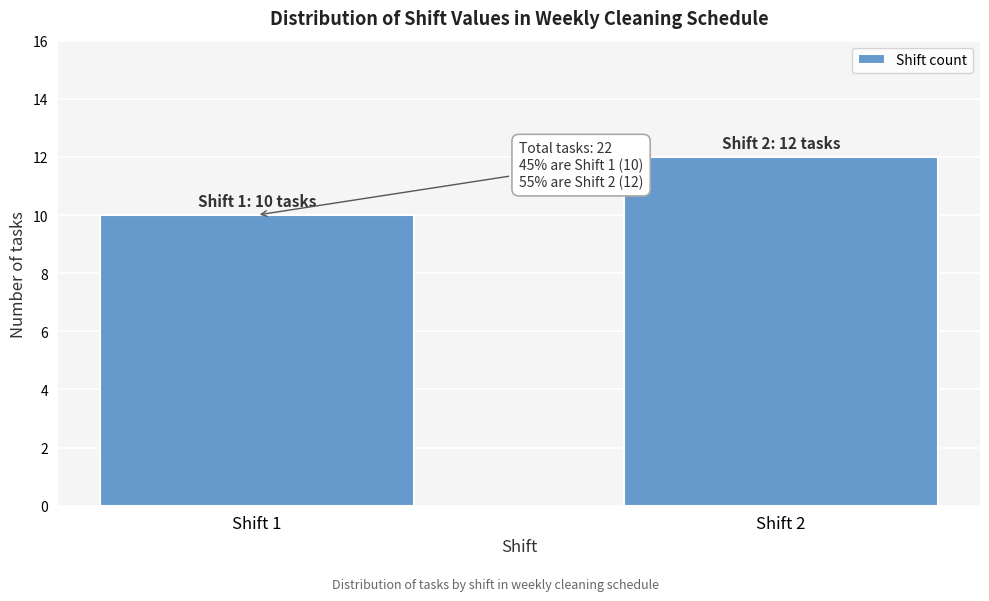

Reading left to right, transcribe all the data shown in this chart.

10	12